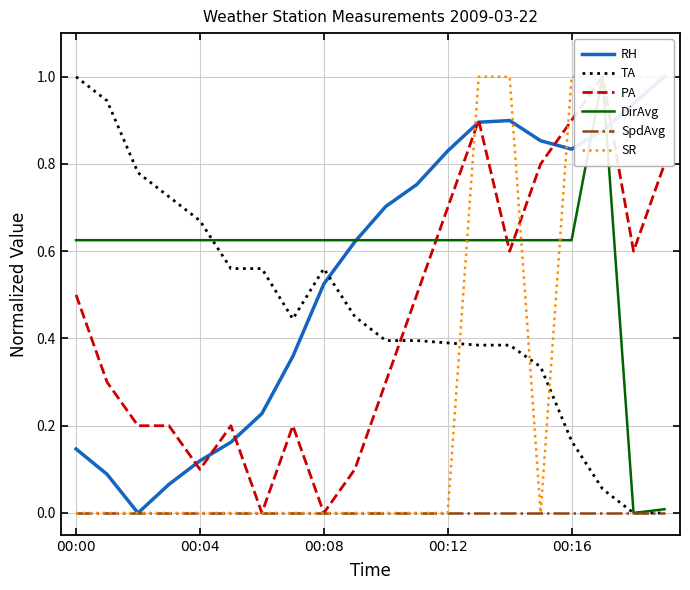

What is the label of the 11th point from the left?

10